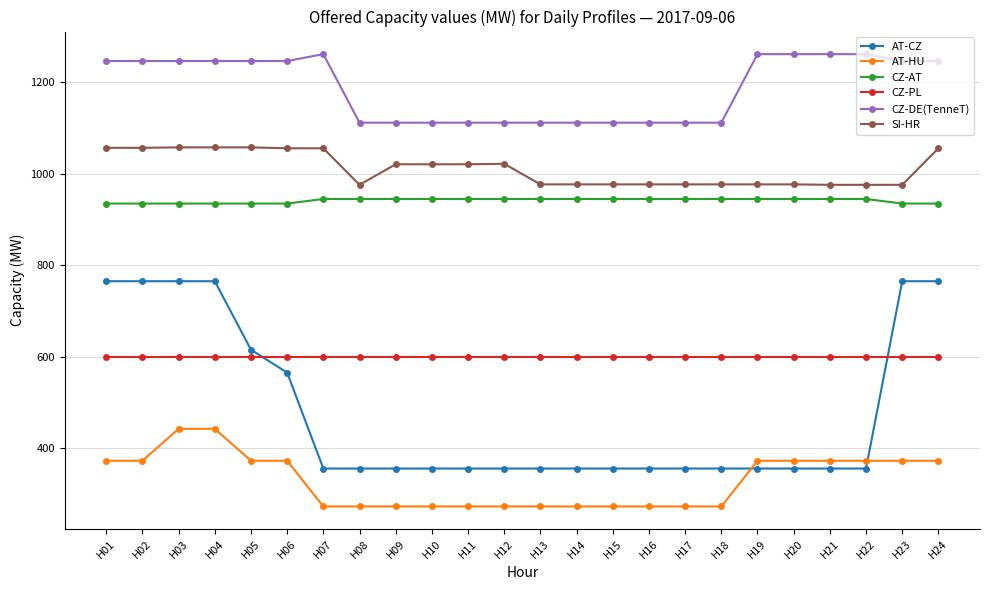

Which series has the largest range (max minus min)?

AT-CZ